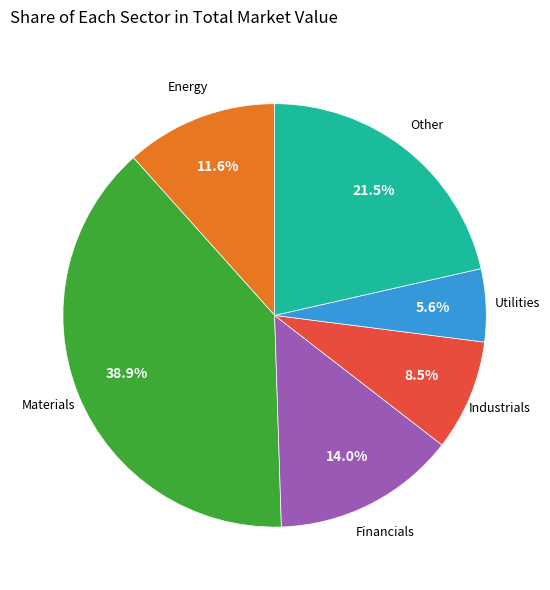

Is there a majority slice in this chart?

No